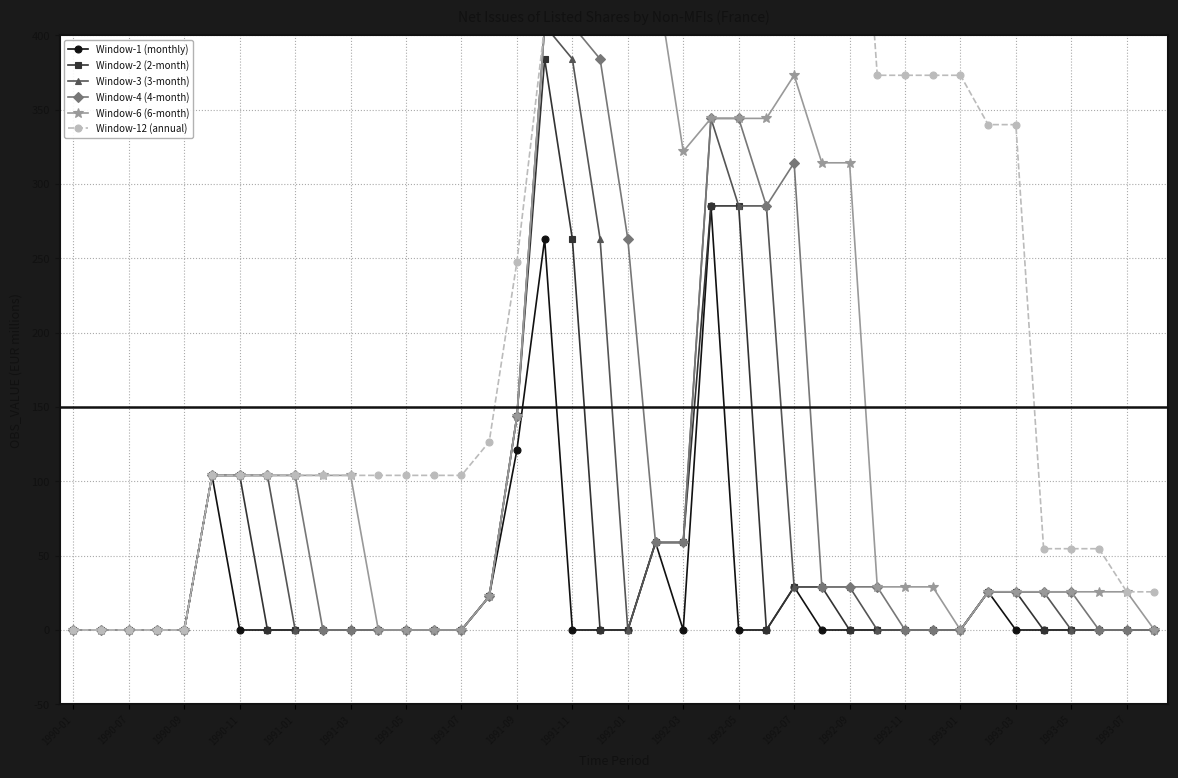

The value of Window-2 (2-month) at 1991-03 is 0.0. True or false?

True